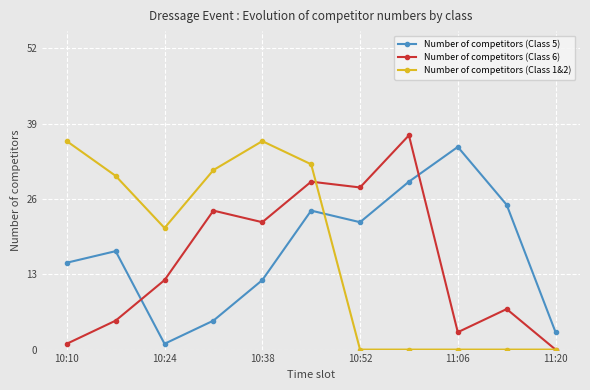

What is the maximum value for Number of competitors (Class 5)?

35